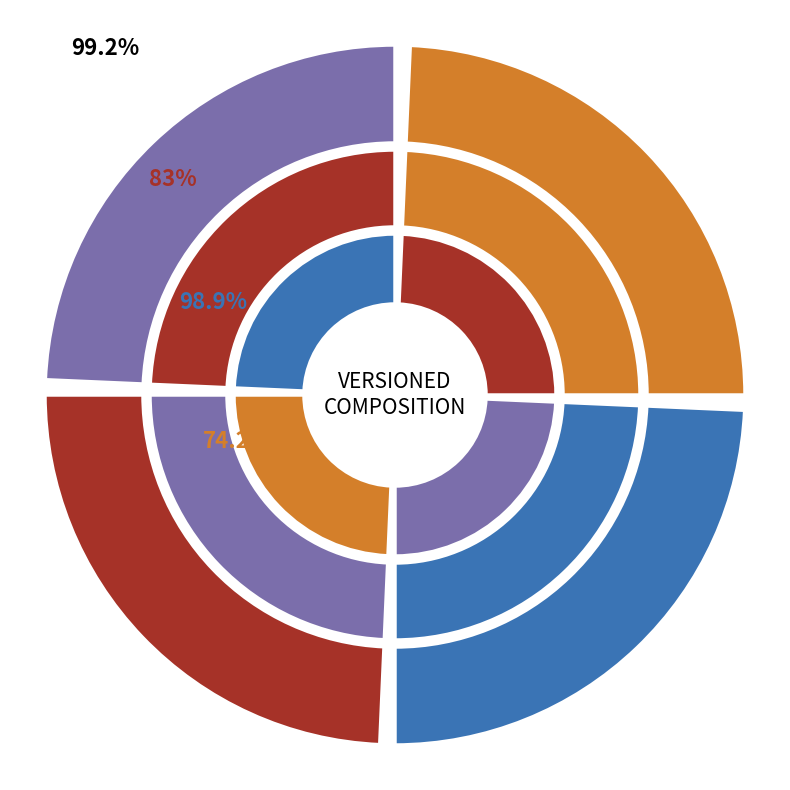

What percentage is the VERSIONED_COMPOSITION slice, to the nearest percent?

50%